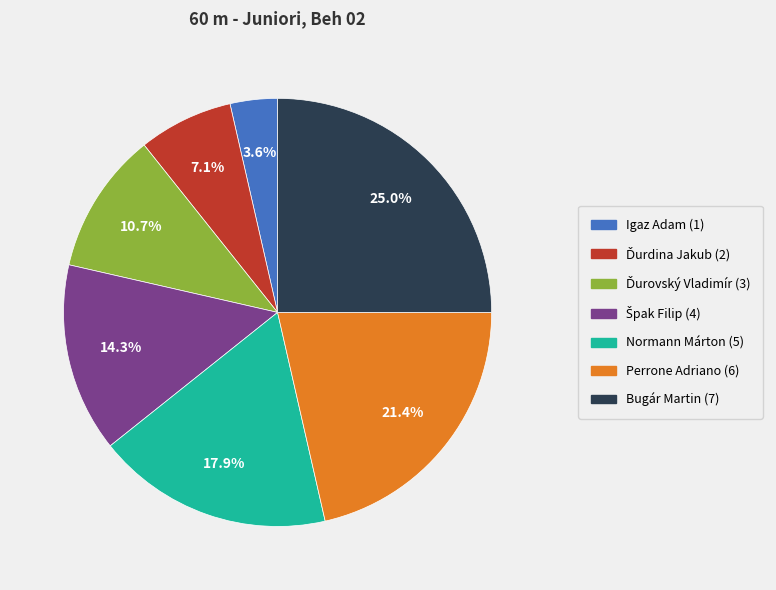

Is there any slice that represents more than half of the pie?

No